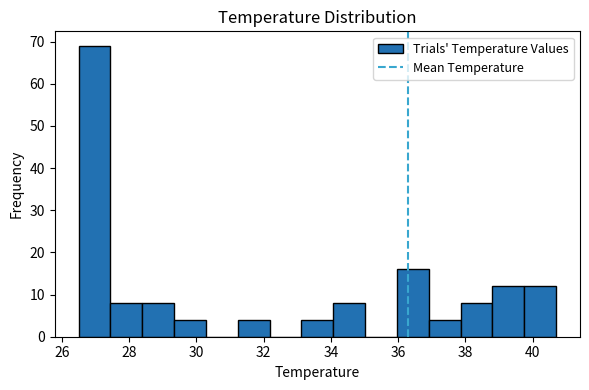

Reading left to right, transcribe this chart: for each bar, give the range it covers on the x-axis and its height. Neither the bar edges nor the heights are printed on the chart, so give them approximately, as read against the axes.

26.6 to 27.4: 69
27.4 to 28.4: 8
28.4 to 29.4: 8
29.4 to 30.2: 4
30.2 to 31.2: 0
31.2 to 32.2: 4
32.2 to 33.2: 0
33.2 to 34.0: 4
34.0 to 35.0: 8
35.0 to 36.0: 0
36.0 to 37.0: 16
37.0 to 37.8: 4
37.8 to 38.8: 8
38.8 to 39.8: 12
39.8 to 40.8: 12